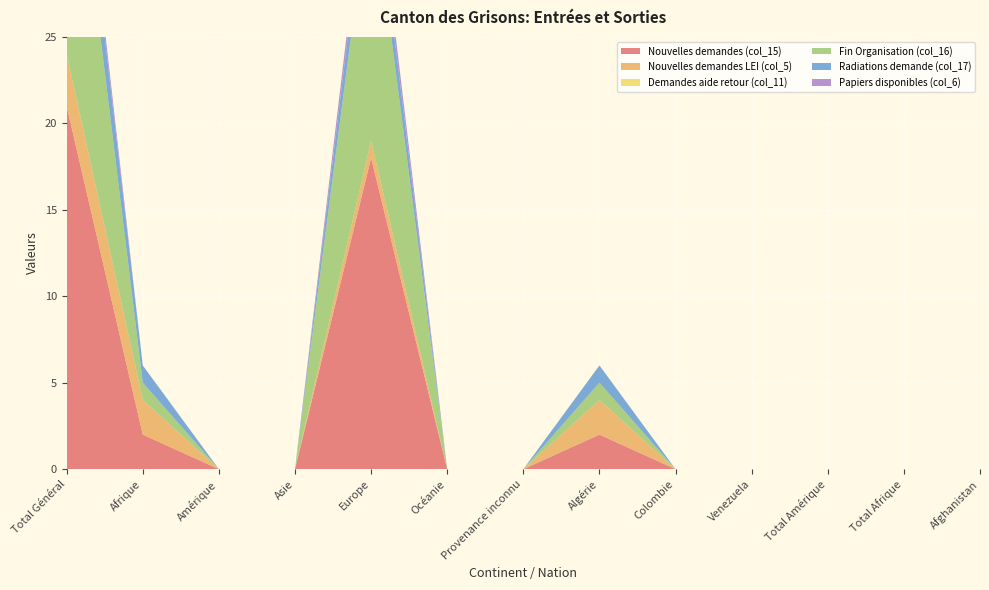

Reading left to right, what are all the values shown in this chart?

Nouvelles demandes (col_15): 21	2	0	0	18	0	0	2	0	0	0	0	0
Nouvelles demandes LEI (col_5): 3	2	0	0	1	0	0	2	0	0	0	0	0
Demandes aide retour (col_11): 0	0	0	0	0	0	0	0	0	0	0	0	0
Fin Organisation (col_16): 17	1	0	0	15	0	0	1	0	0	0	0	0
Radiations demande (col_17): 3	1	0	0	2	0	0	1	0	0	0	0	0
Papiers disponibles (col_6): 1	0	0	0	1	0	0	0	0	0	0	0	0